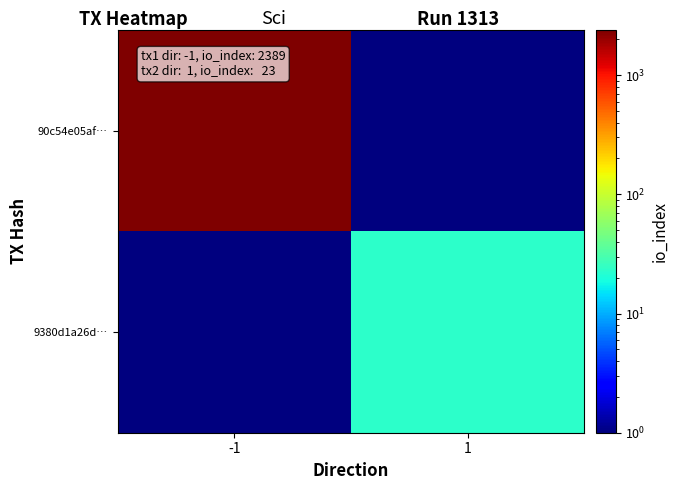

How many data points does each series have?

2